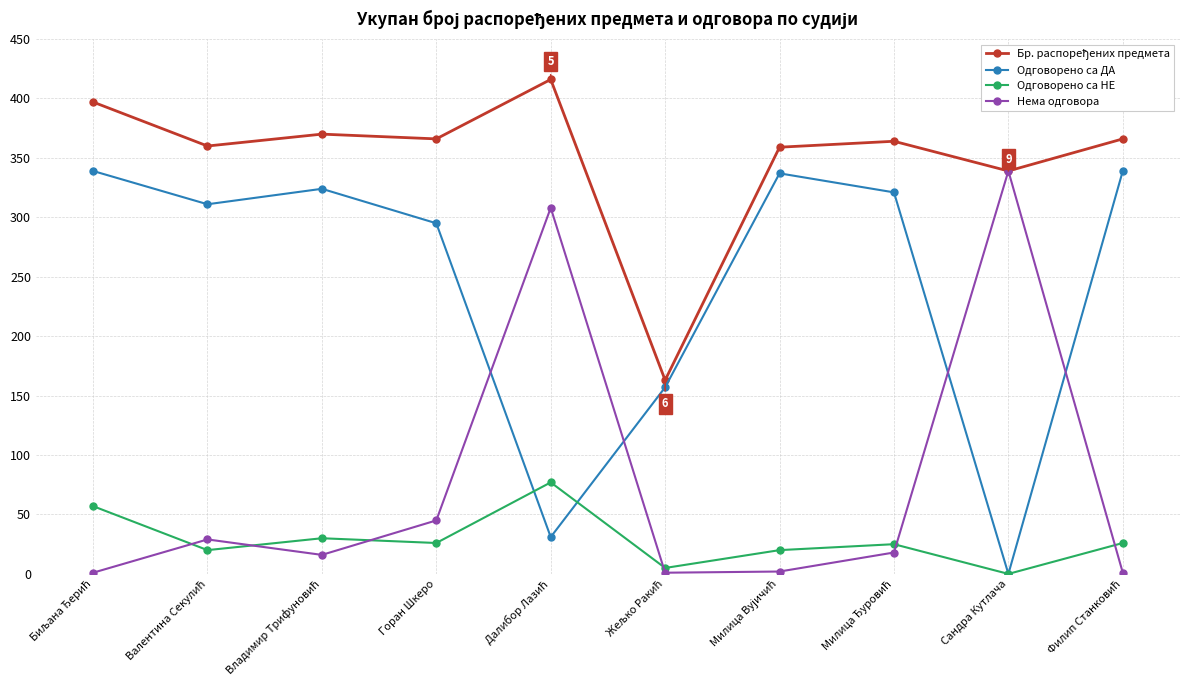

Which series ends up on top after the final intersection of Одговорено са ДА and Нема одговора?

Одговорено са ДА